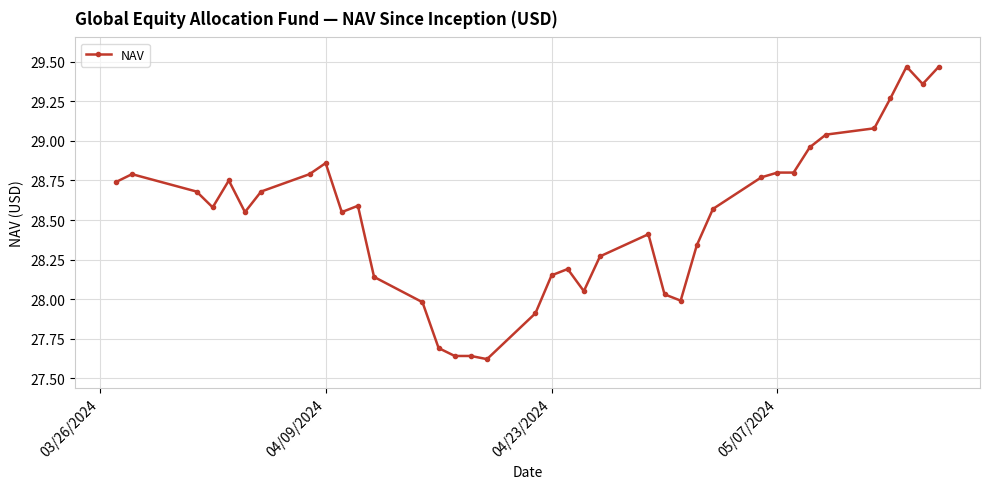

True or false: the data has more than 2 interior local peaks.

True